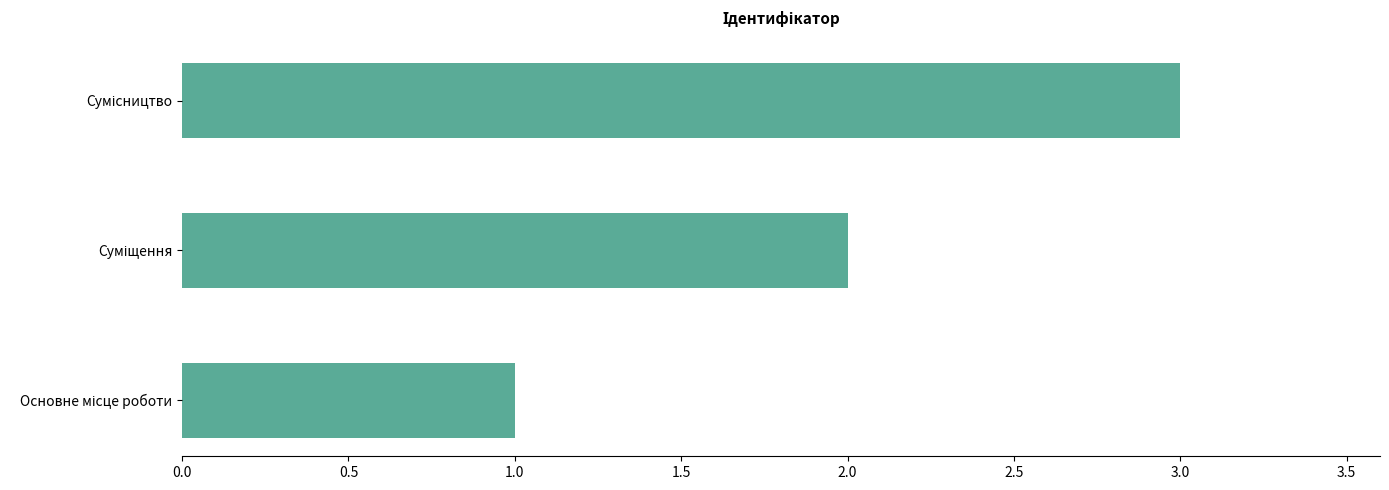

What is the greatest value displayed?

3